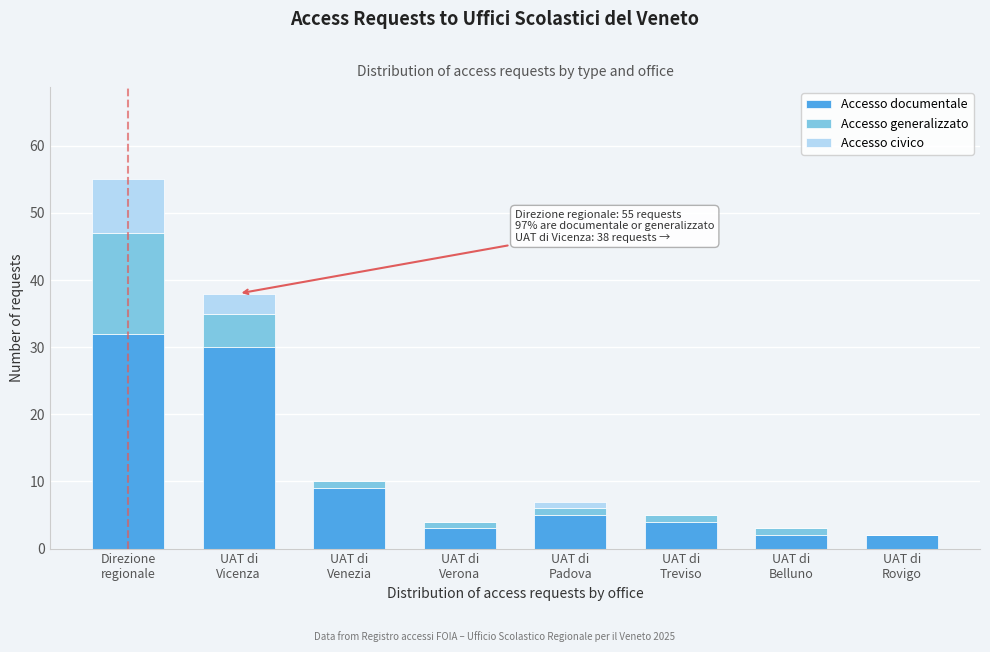

What is the highest value of the Accesso documentale series?

32